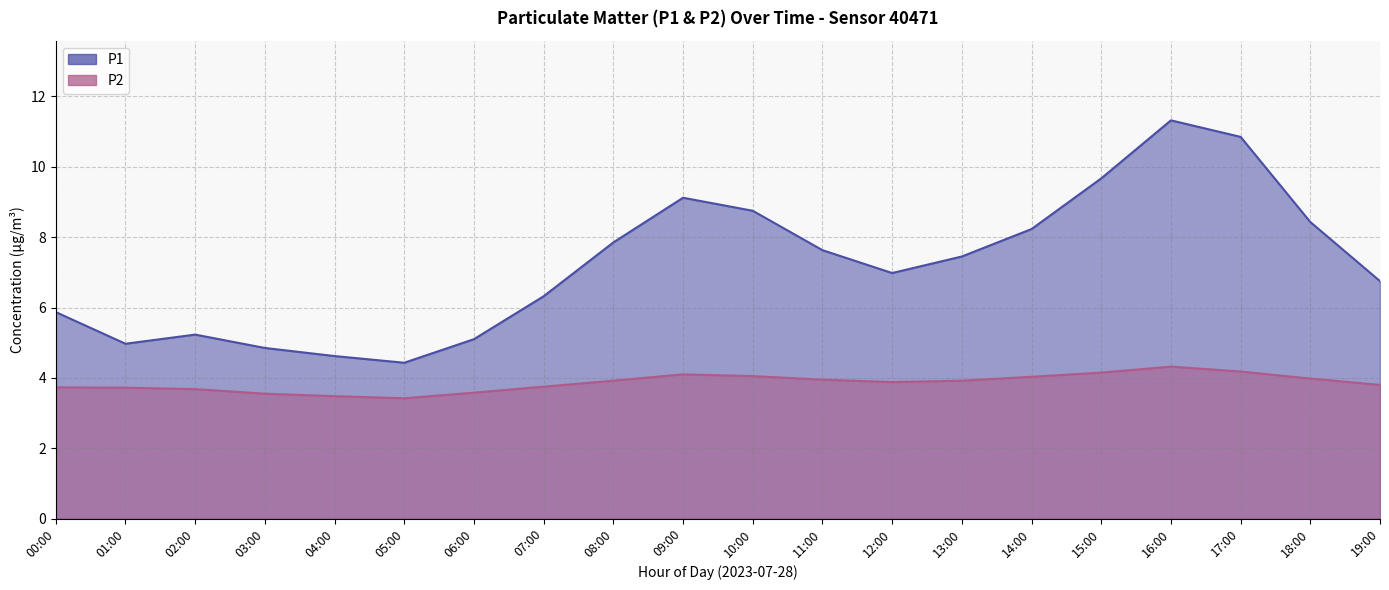

What is the sum of all P1 values?

144.4